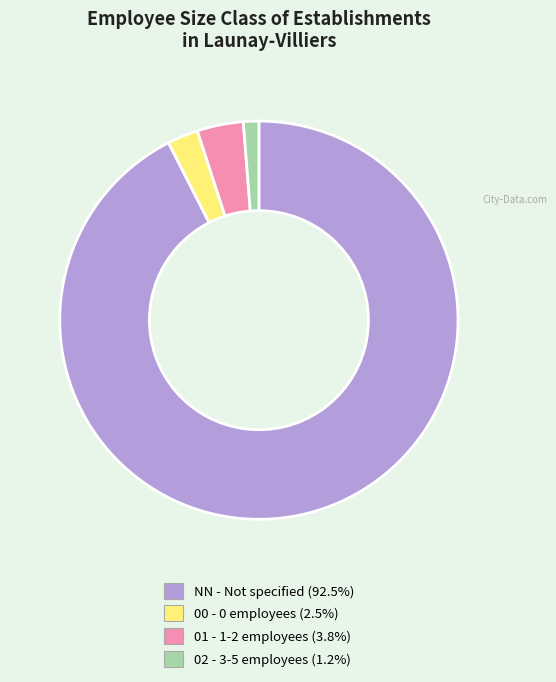

Is there any slice that represents more than half of the pie?

Yes